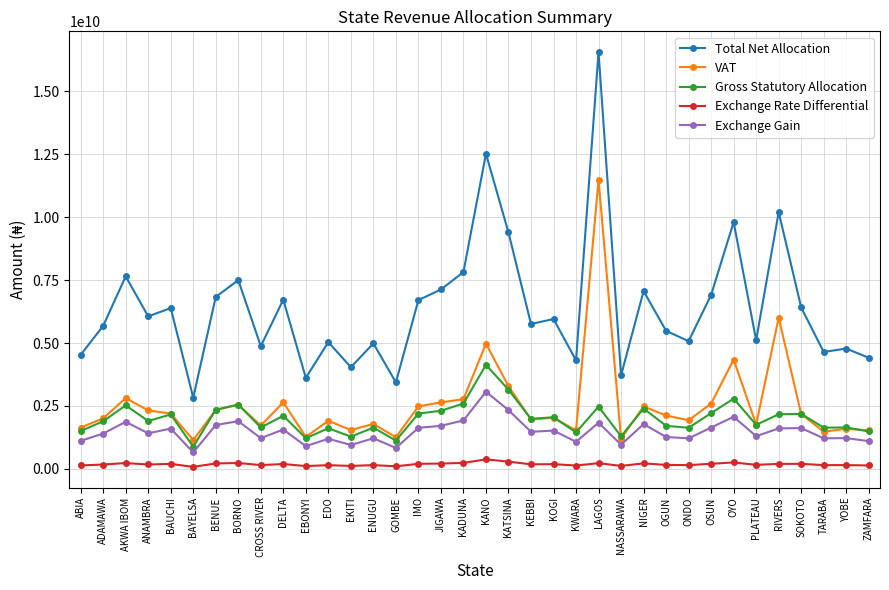

What are all the series names shown in the legend?

Total Net Allocation, VAT, Gross Statutory Allocation, Exchange Rate Differential, Exchange Gain